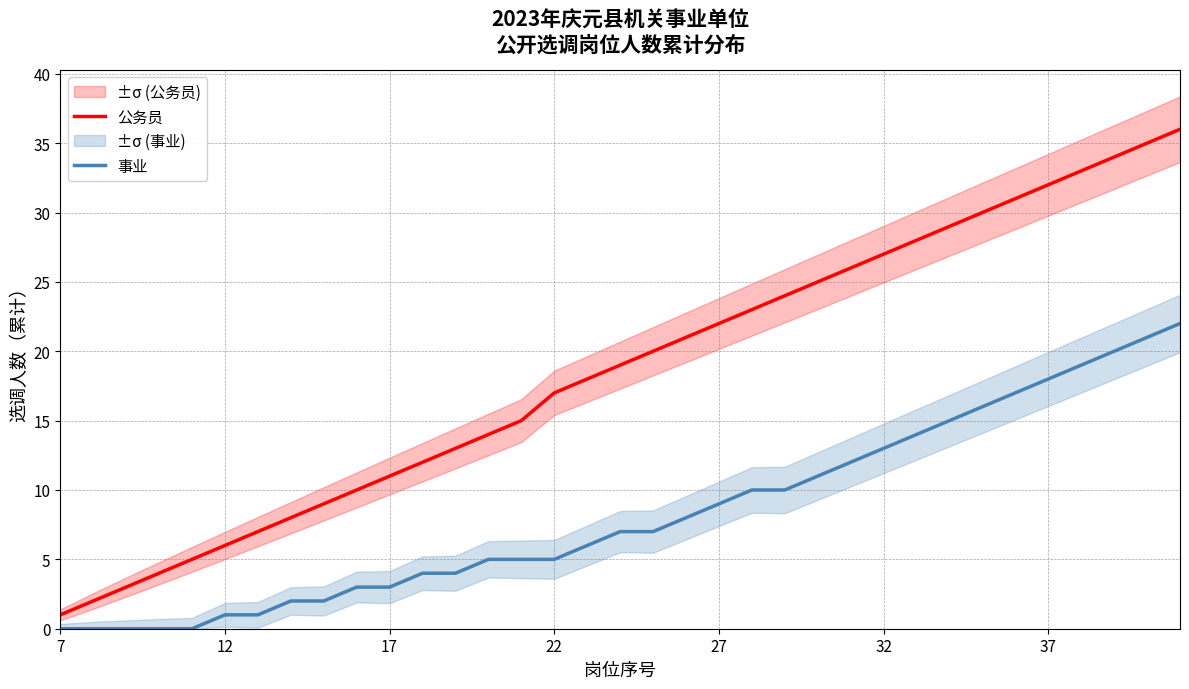

What value does the 公务员 series have at 17?

11